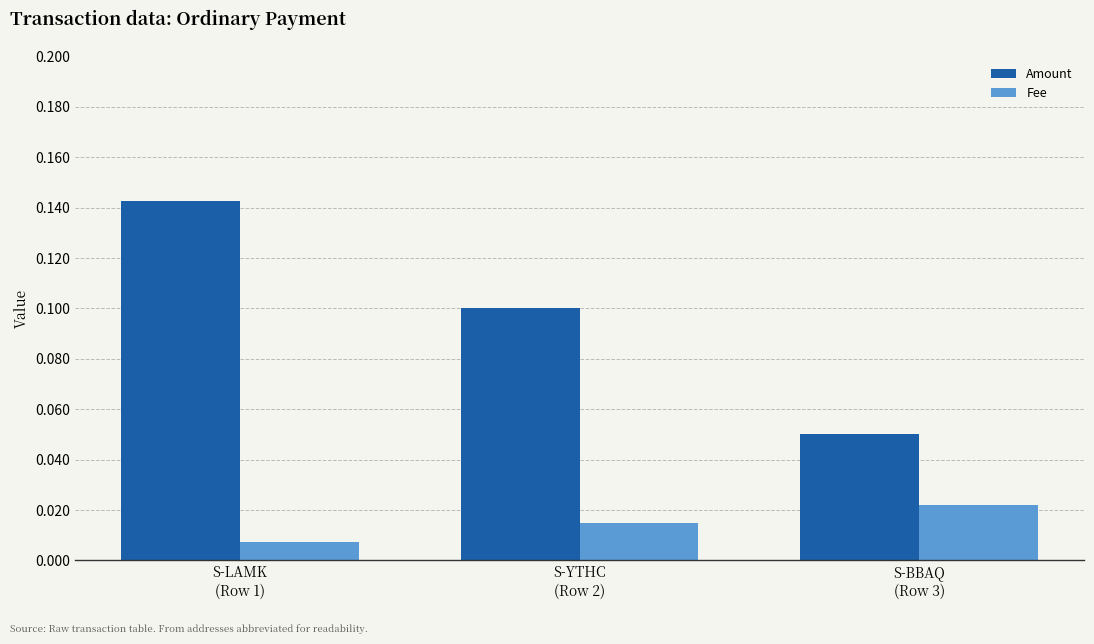

At how many categories does at least one series exceed 0?

3